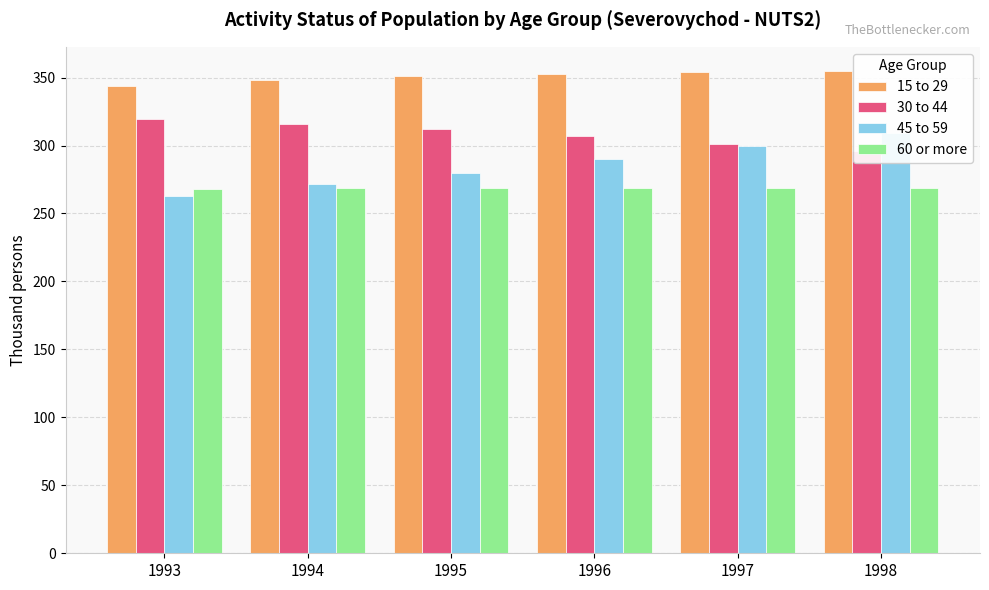

How many bars are there in each group?

4